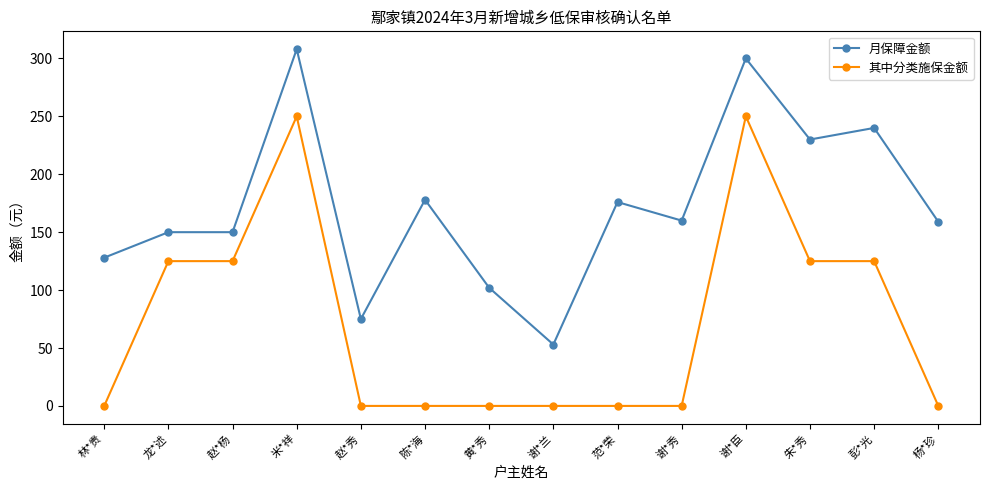

True or false: 其中分类施保金额 has a value of 0 at 林*贵.

True